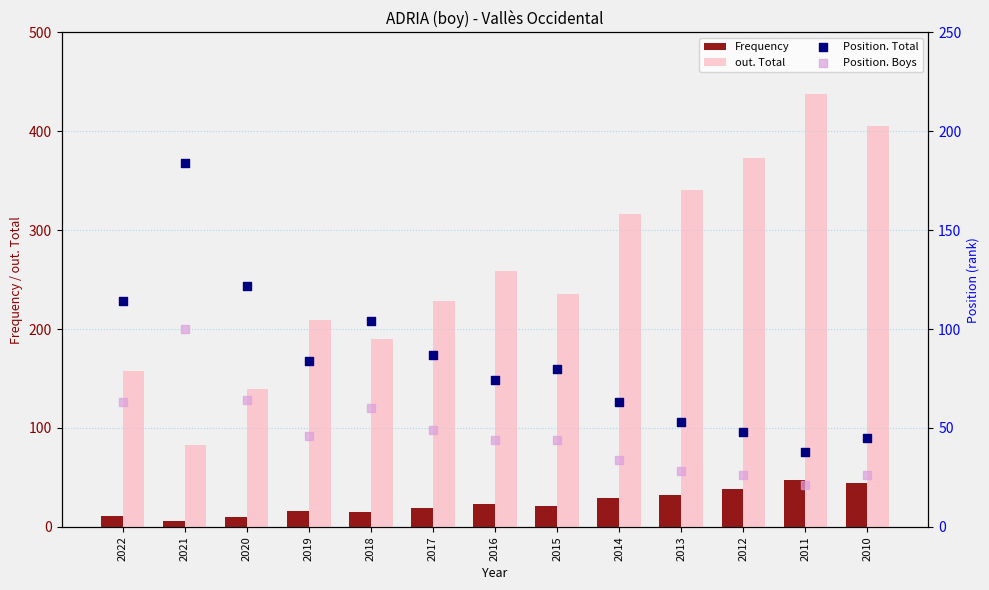

Which series has the largest total across all categories?

out. Total